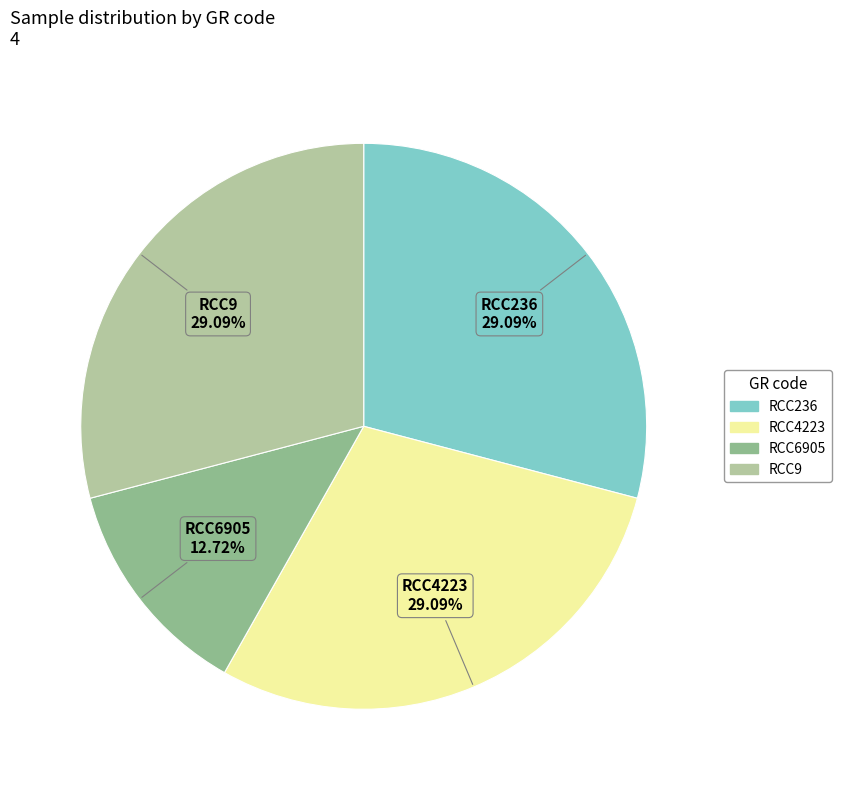

Count the number of slices in the pie.

4